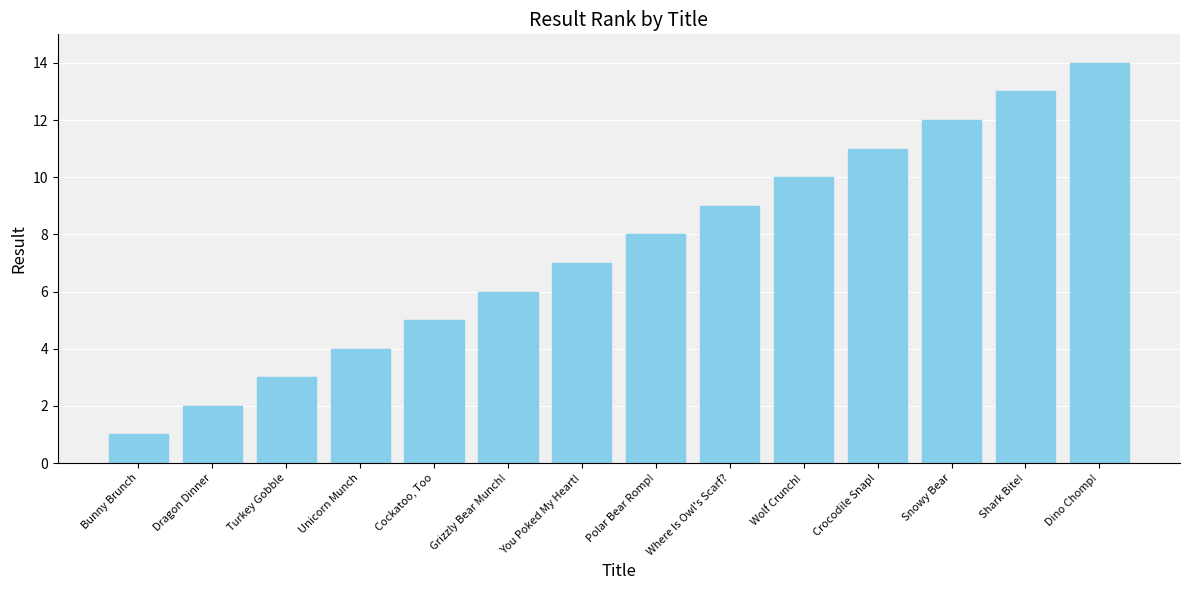

Which category has the highest value across all series?

Dino Chomp!